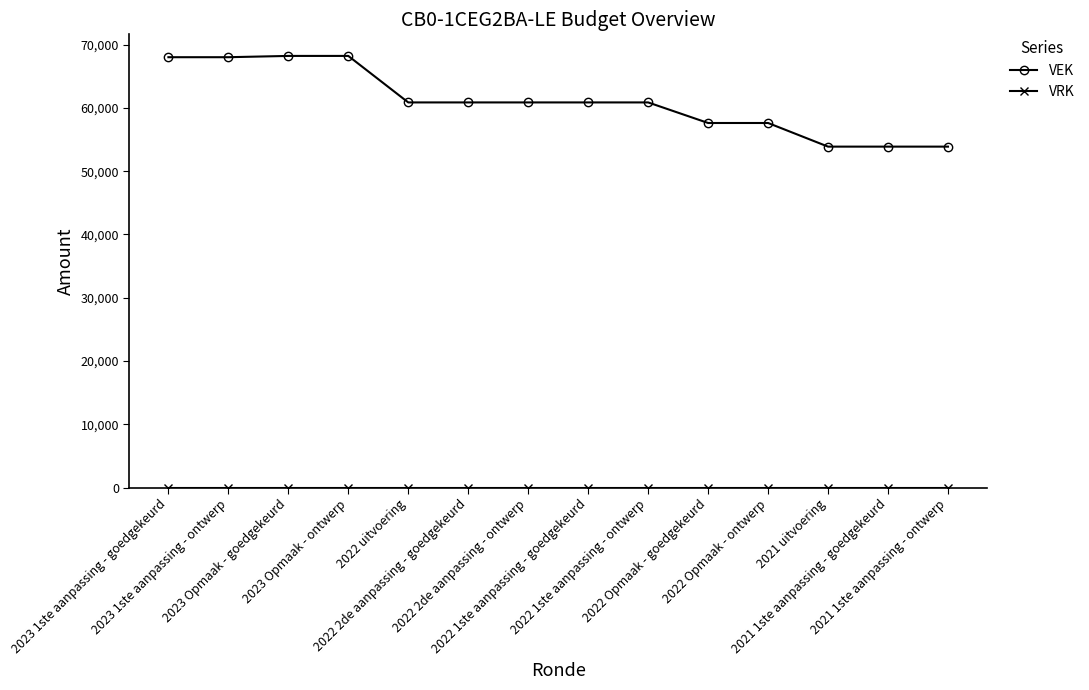

Which series has the largest range (max minus min)?

VEK